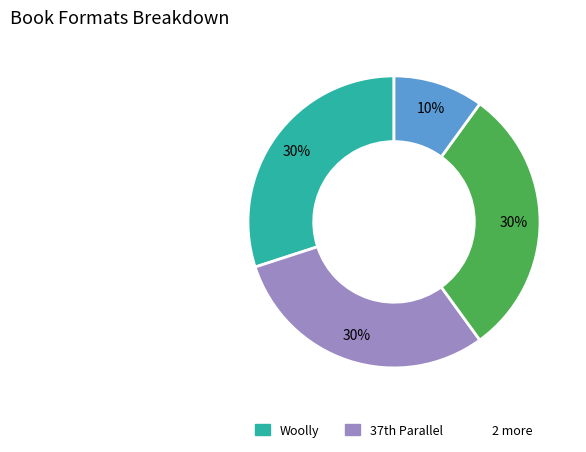

To the nearest percent, what is the difference between the largest and smallest slice percentages?

20%